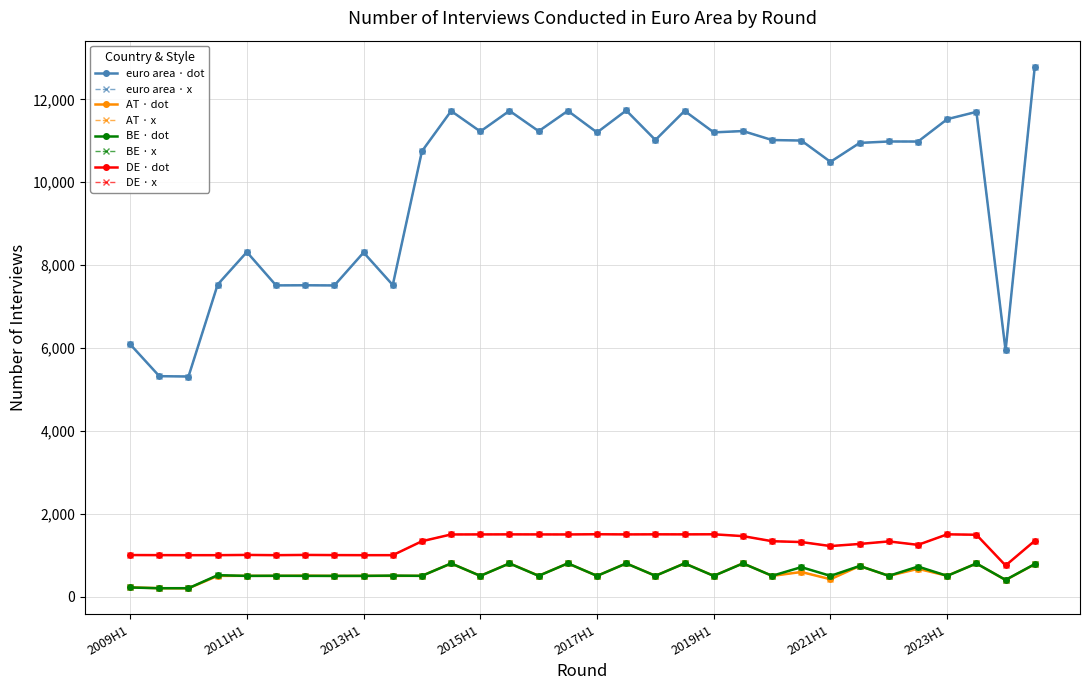

Does the chart have visible grid lines?

Yes